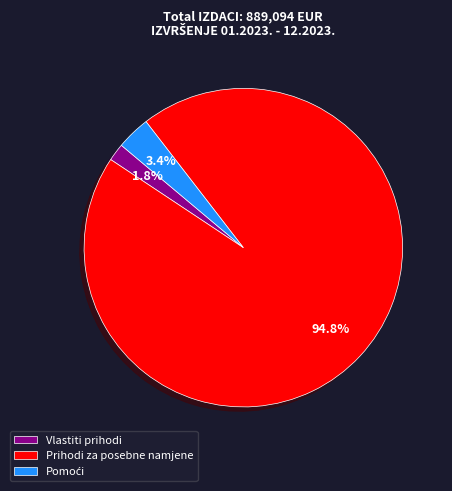

Is there a majority slice in this chart?

Yes